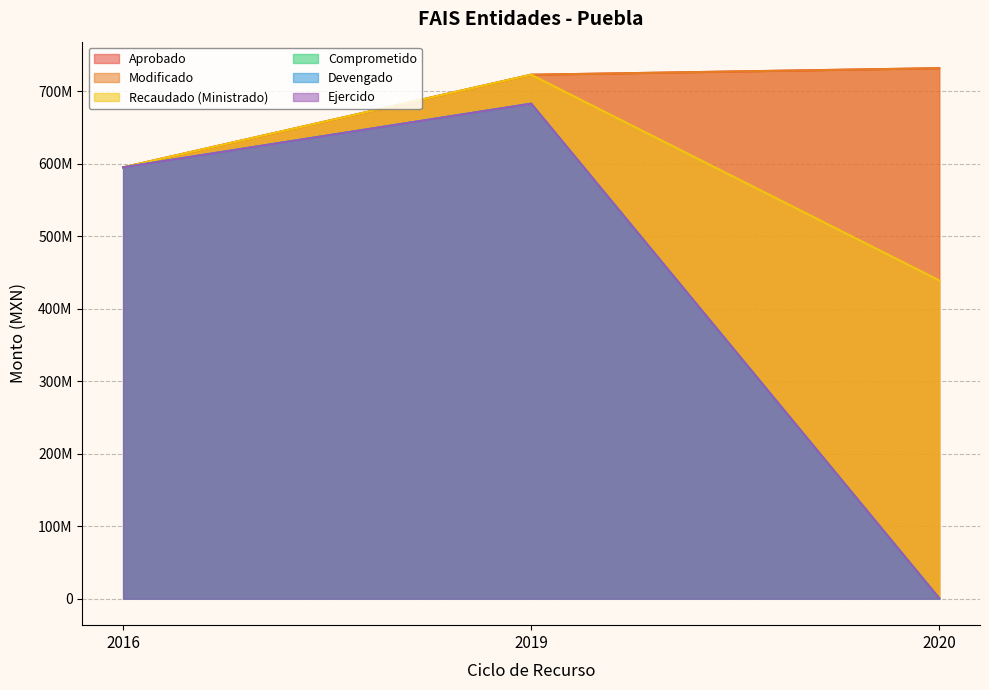

Does the chart display data point markers on the line(s)?

No